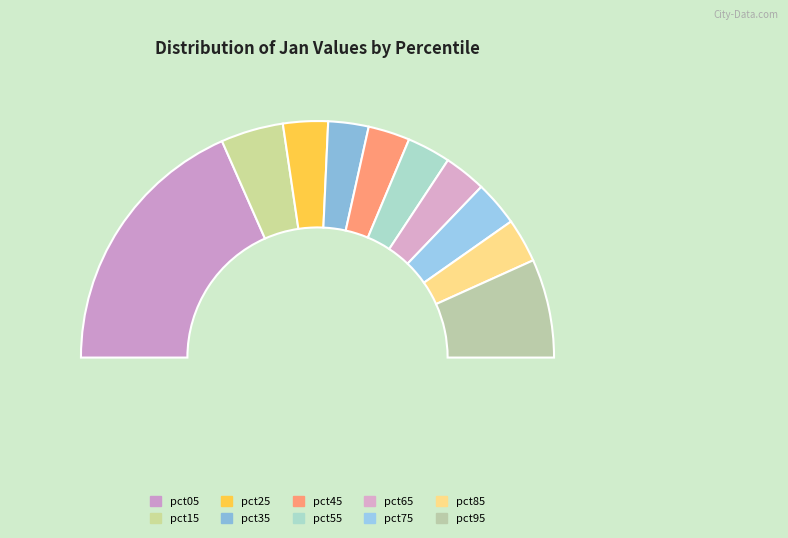

To the nearest percent, what portion does pct25 represent?

6%